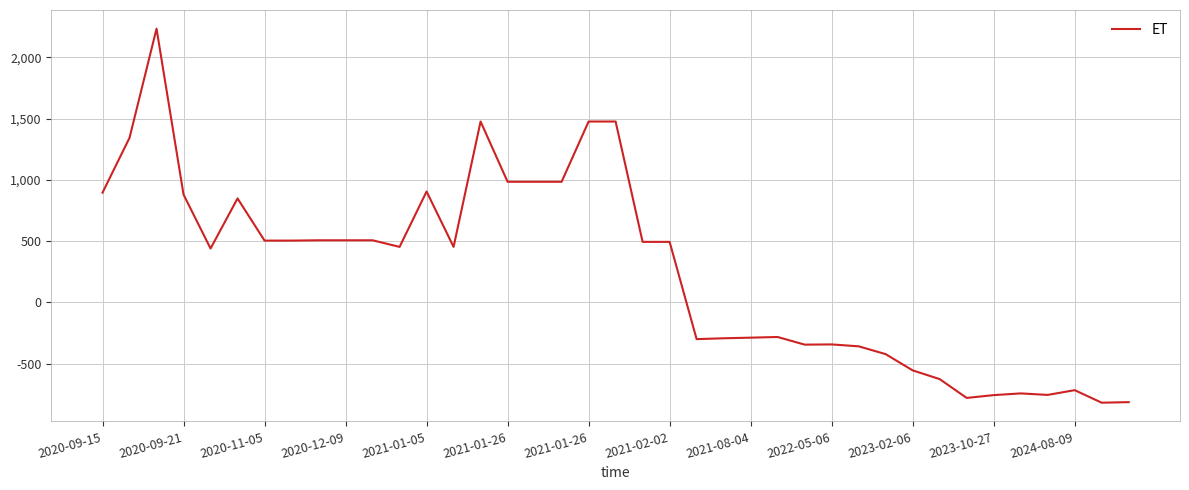

What is the minimum value shown in the chart?

-818.2